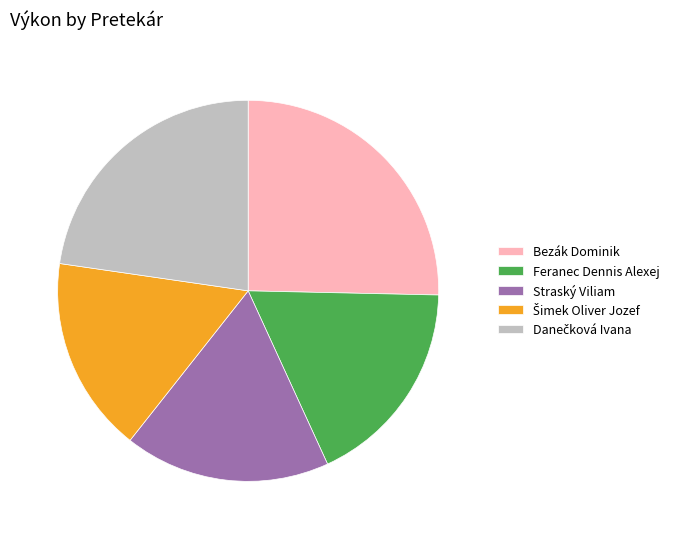

Is it true that Bezák Dominik is 14% of the pie?

False